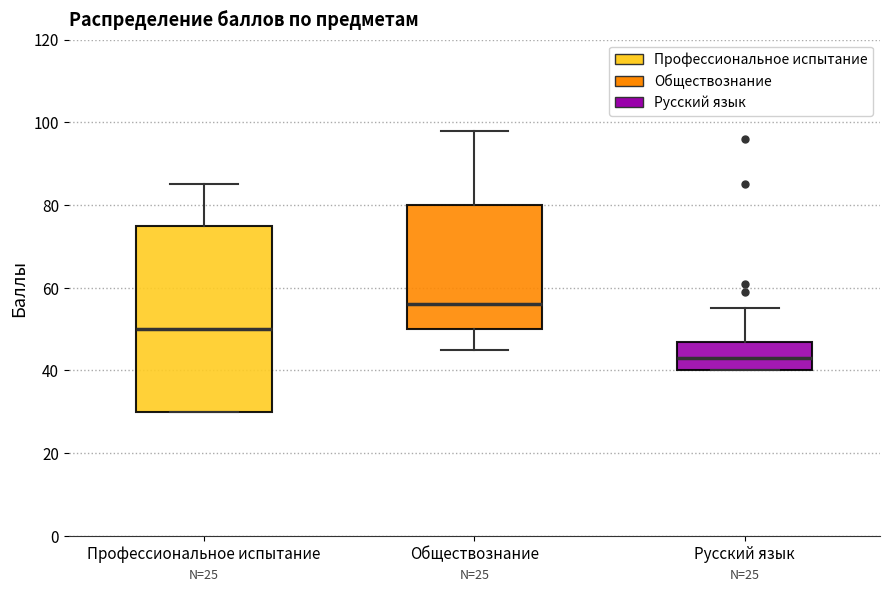

Comparing the boxes themselves (not the whiskers), which one is the tallest?

Профессиональное испытание